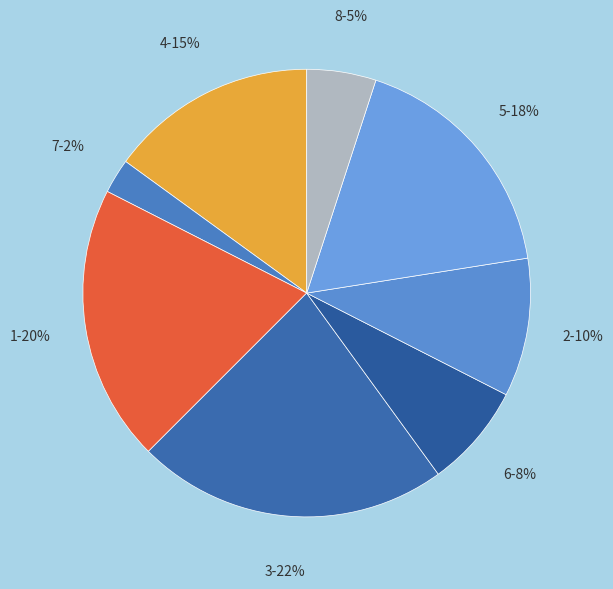

Is the sum of 2 and 1 greater than half?

No